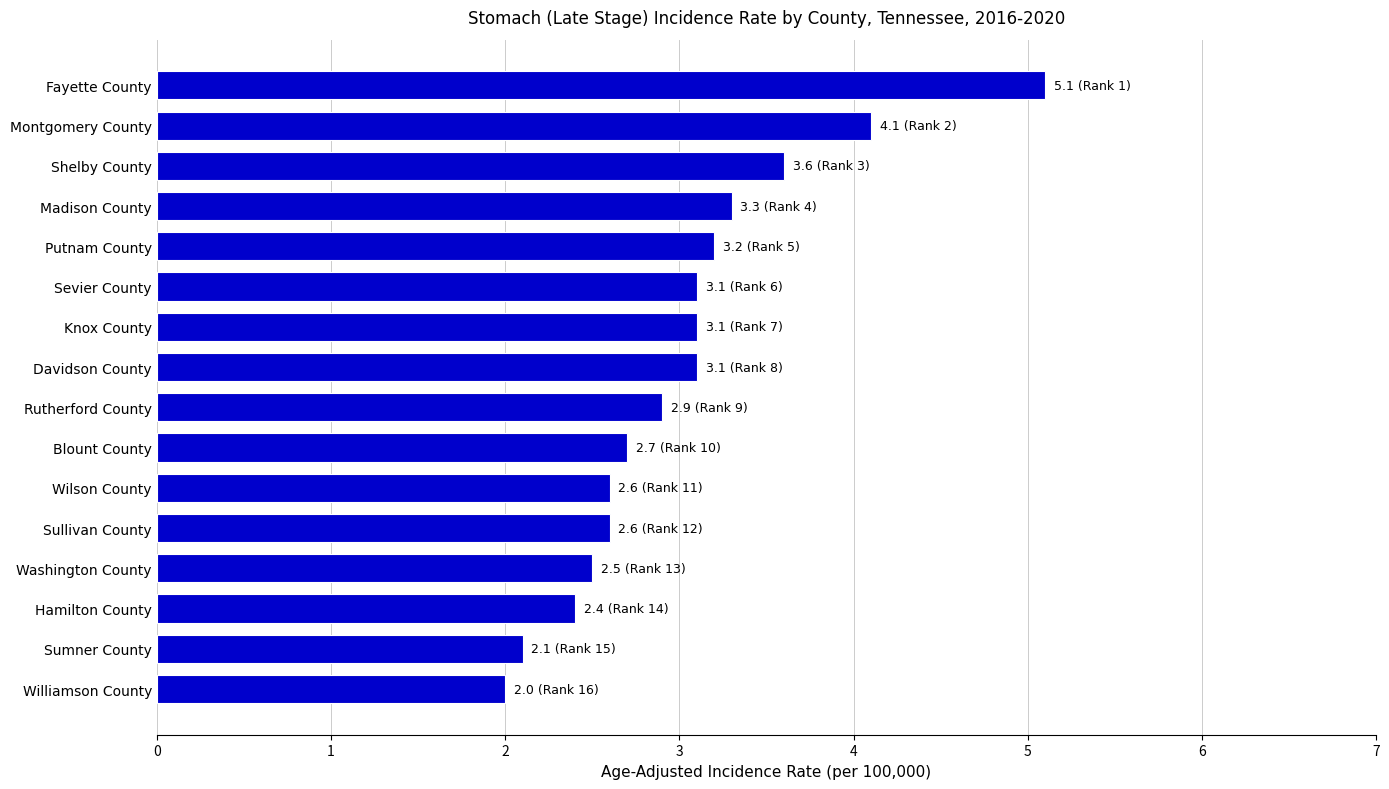

Approximately how many times larger is the value at Shelby County compared to Williamson County?

1.8